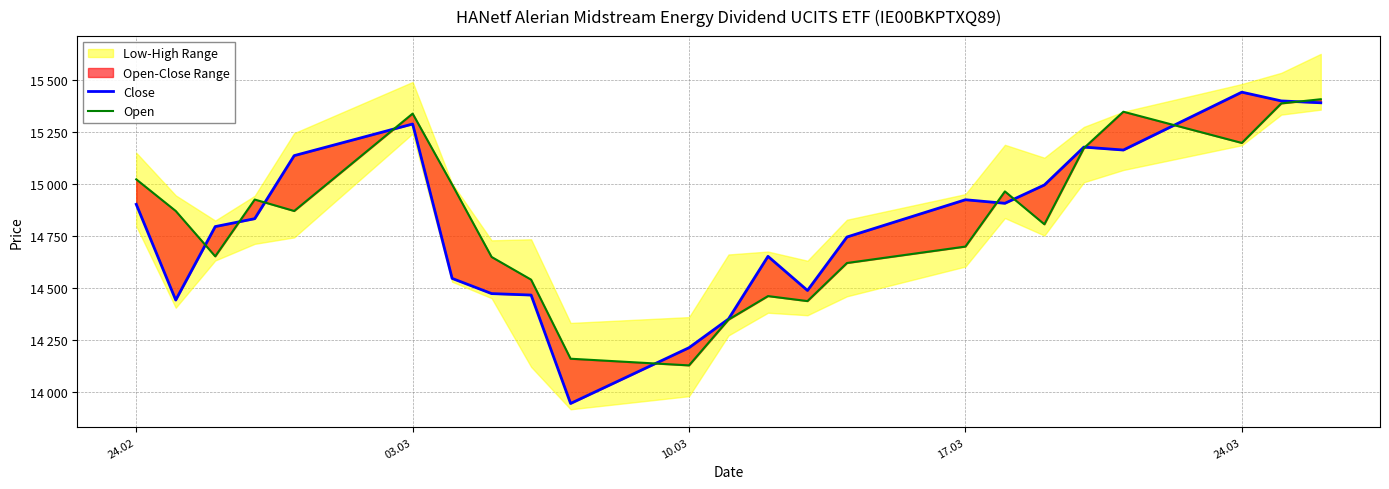

Rank the series by their maximum value, from highest to lowest.

Close, Open